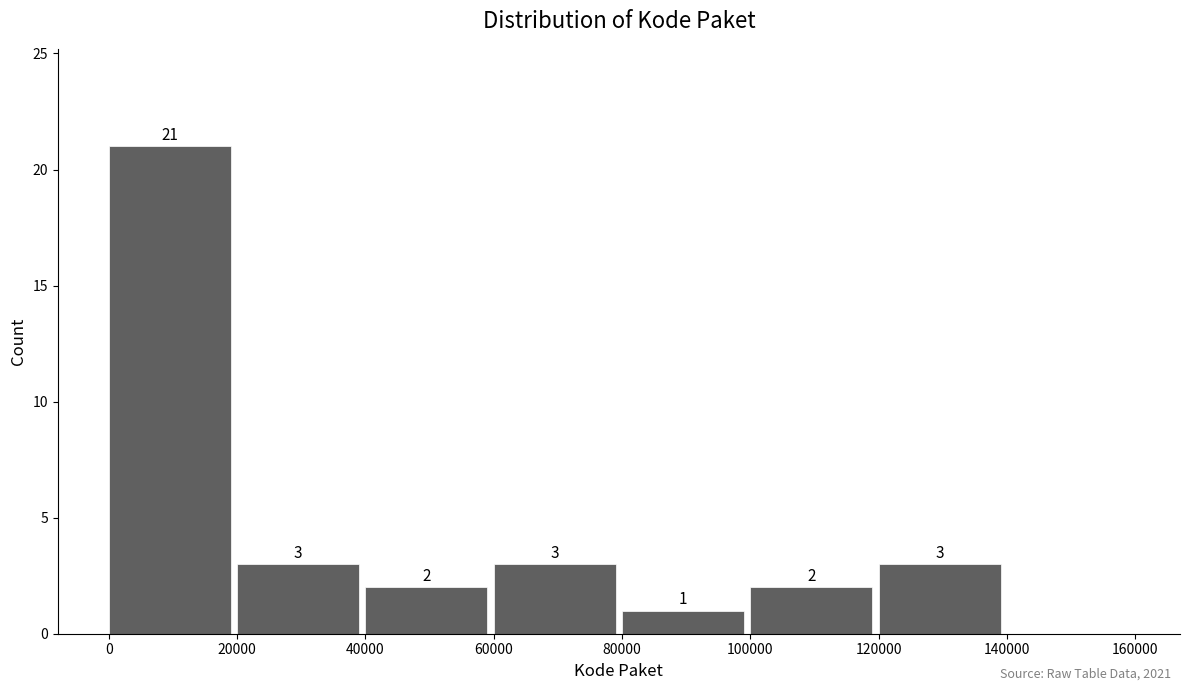

Which range on the x-axis has the tallest bar?

0 to 20000